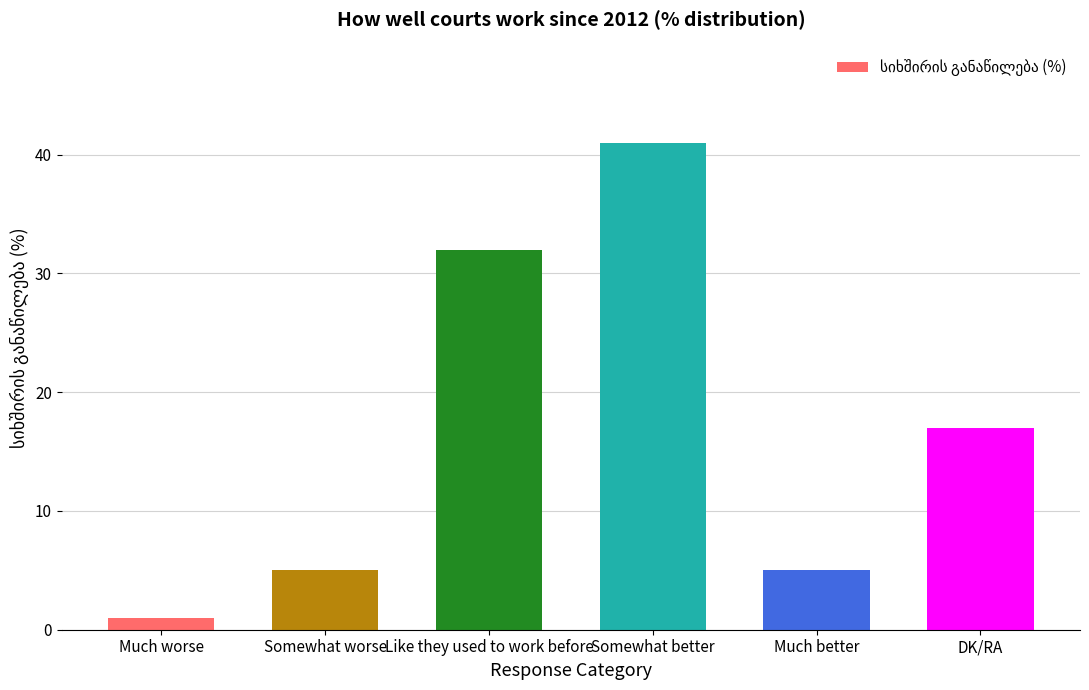

What is the approximate value at DK/RA, to the nearest 5?

15